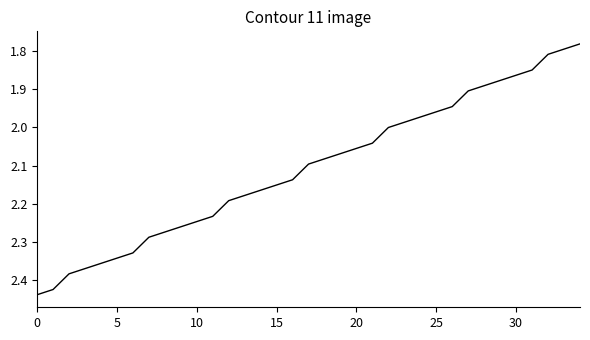

What is the difference between the second highest and second lowest values?

0.6